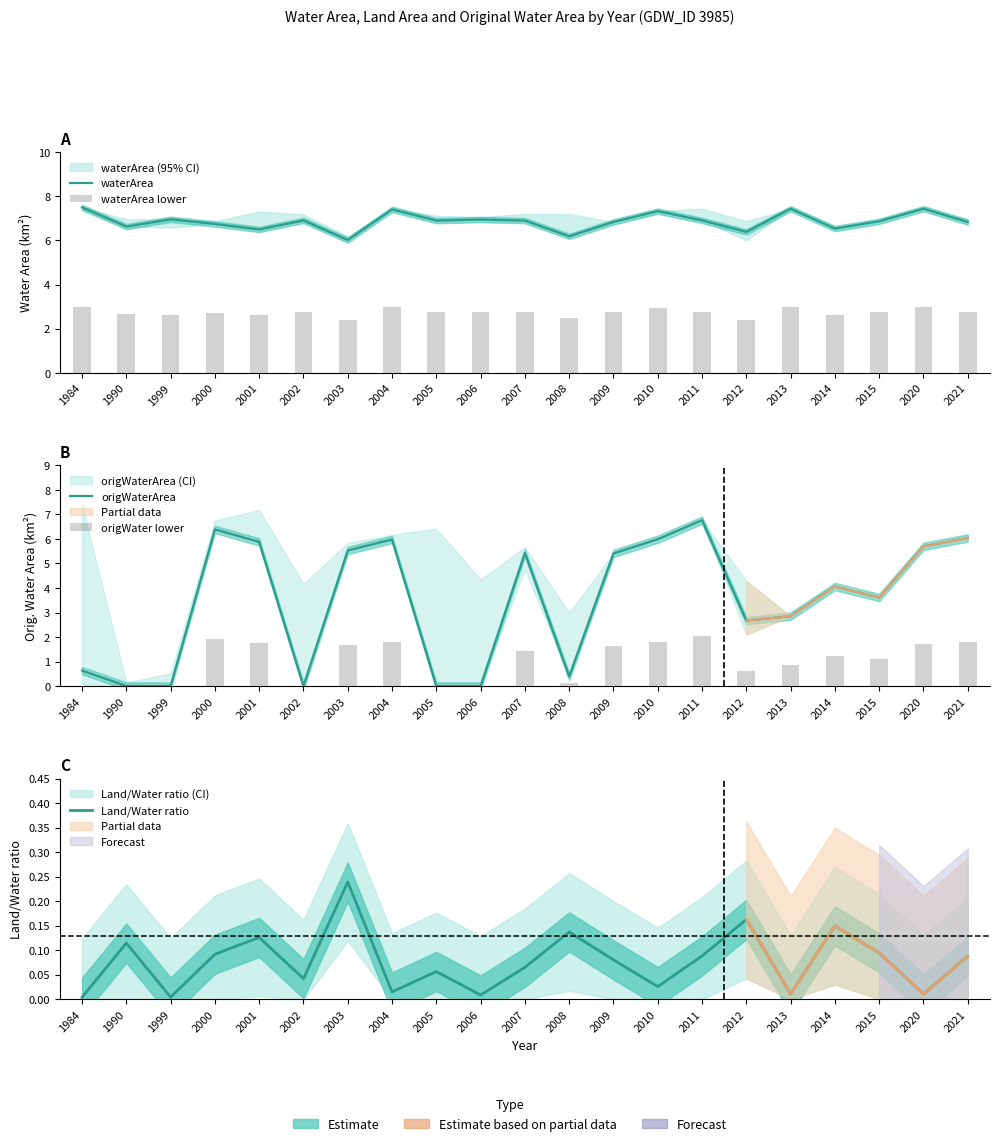

What is the sum of the origWaterArea values at 2006 and 2003?

5.5